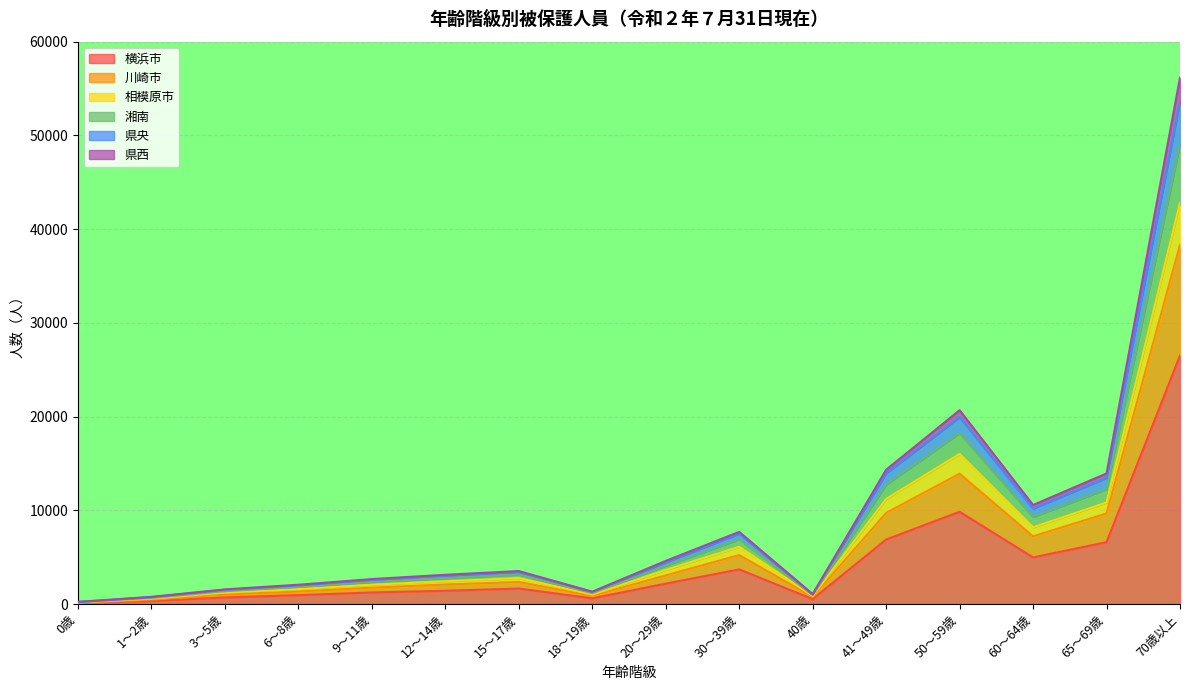

Is the value of 県西 at 60～64歳 greater than the value of 湘南 at 6～8歳?

Yes